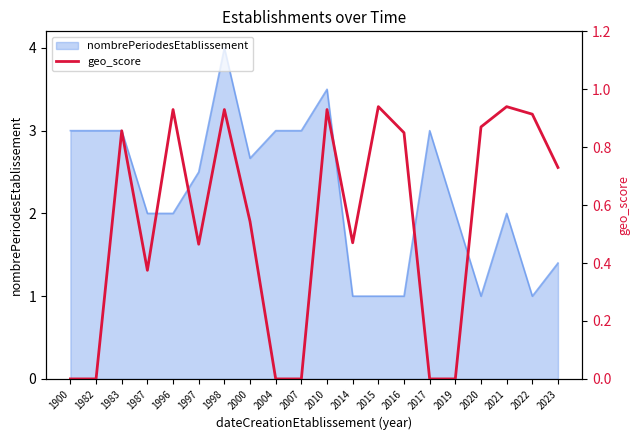

The nombrePeriodesEtablissement series shows 4.8 at 1983. True or false?

False